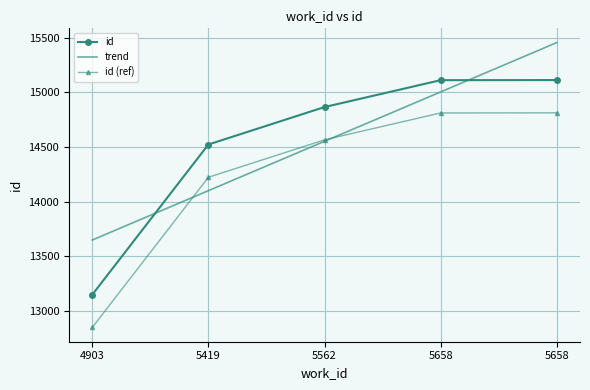

What is the average value?

14552